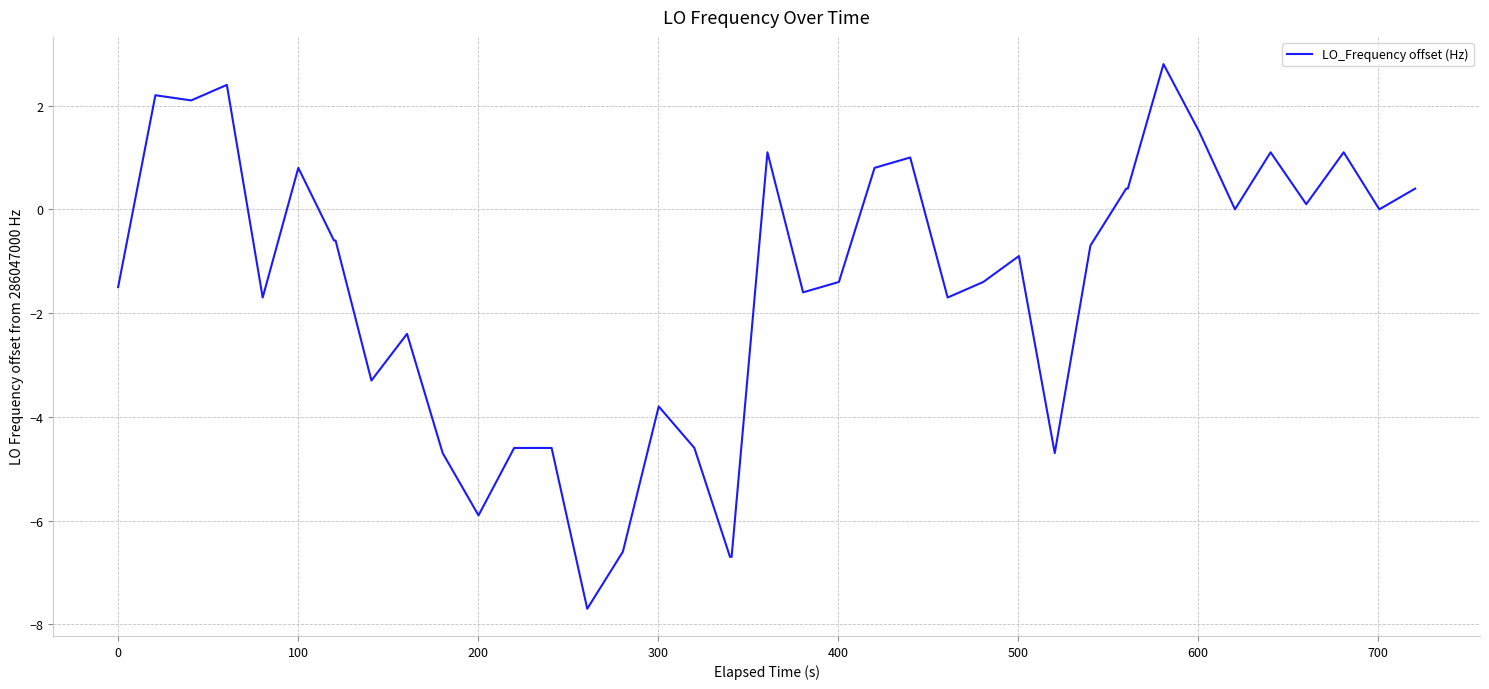

What is the difference between the maximum and minimum values?

10.5